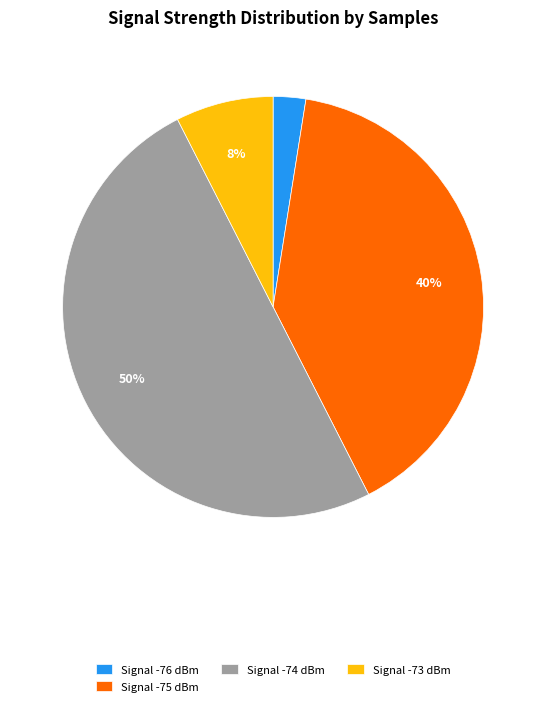

How many segments does this pie chart have?

4